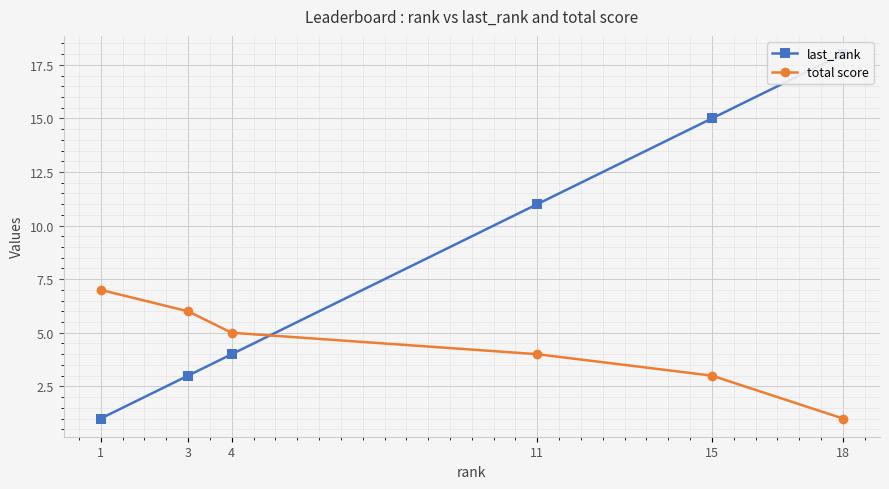

Is this an area chart (filled region under the line)?

No